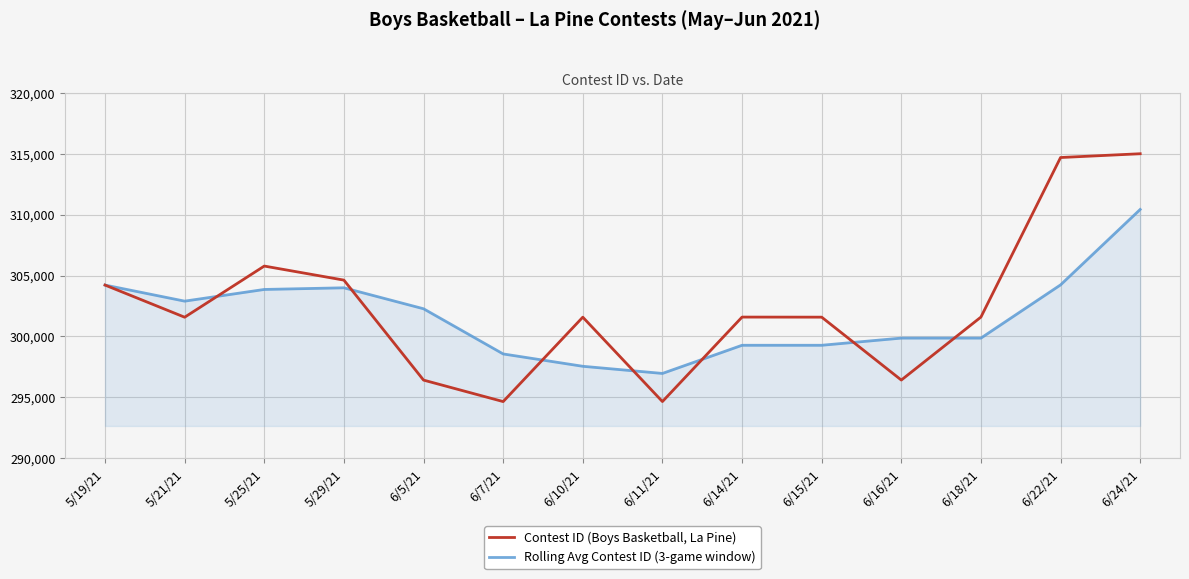

What is the sum of the Rolling Avg Contest ID (3-game window) values at 6/24/21 and 6/15/21?

609703.7